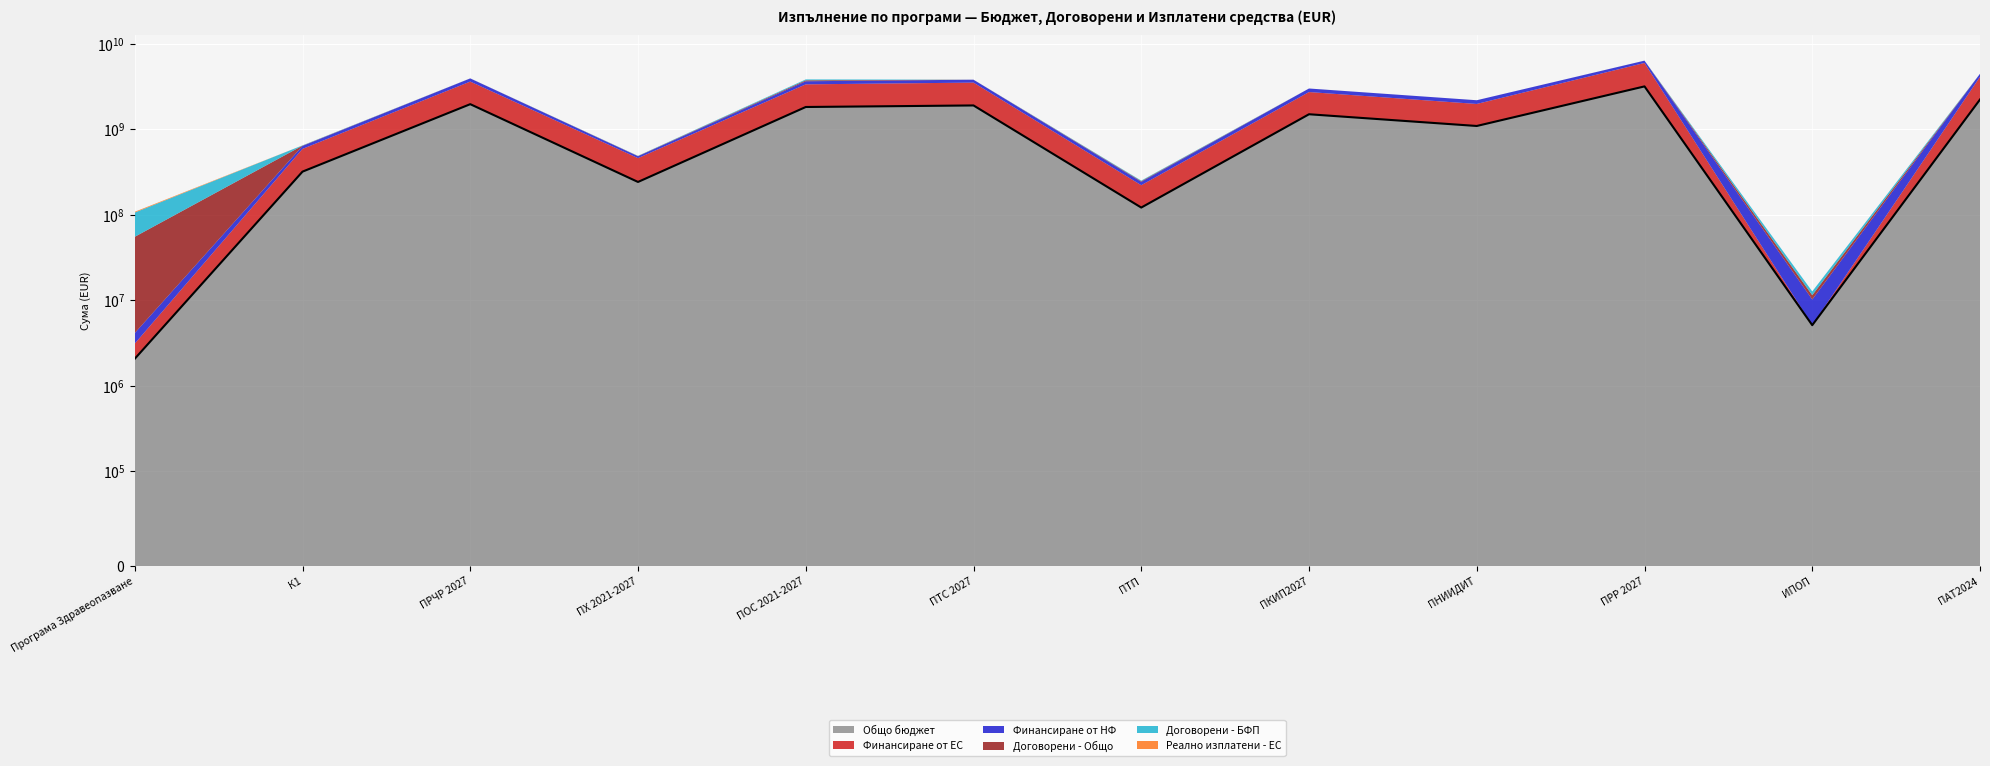

Reading left to right, what are all the values shown in this chart?

Общо бюджет: 2067568.5	319625584.6	1967481886.5	242075000.9	1823206271.0	1901163532.0	121480340.0	1499593382.0	1093446113.0	3175060538.0	5112918.8	2230654202.0
Финансиране от ЕС: 1044441.8	270331378.5	1648922418.2	217867500.0	1531590093.0	1615989000.0	100279500.0	1228150000.0	885510000.0	2794508480.0	0.0	1882046954.0
Финансиране от НФ: 1023126.8	49294206.0	318559468.3	24207500.9	291616178.0	285174532.0	21200840.0	271443382.0	207936113.0	380552058.0	5112918.8	348607248.0
Договорени - Общо: 51124094.4	4661779.9	4875168.1	2578956.2	93721591.3	2169281.1	4154181.4	1037922.5	490840.2	4763024.4	1233338.3	173529.4
Договорени - БФП: 50910898.4	4648527.2	4862385.8	2576911.1	93721540.2	1850363.3	4154181.4	731147.4	488283.8	4662811.2	1233338.3	172890.3
Реално изплатени - ЕС: 2241232.1	66390.0	0.0	0.0	277970.7	1671323.8	-238204.5	0.0	0.0	554493.1	0.0	0.0